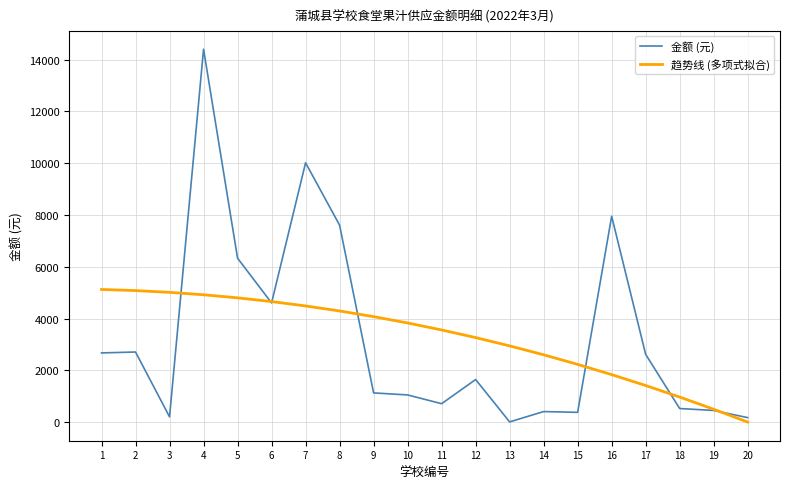

List the series in order of their peak value, lowest first.

趋势线 (多项式拟合), 金额 (元)